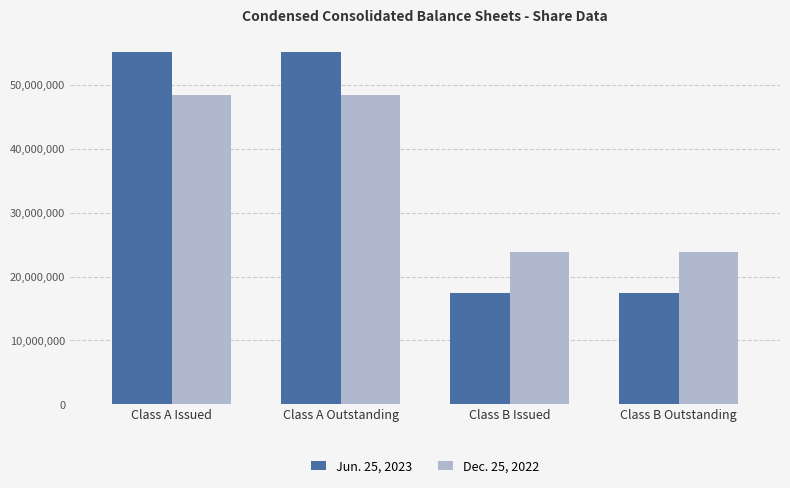

What is the maximum value for Jun. 25, 2023?

55073993